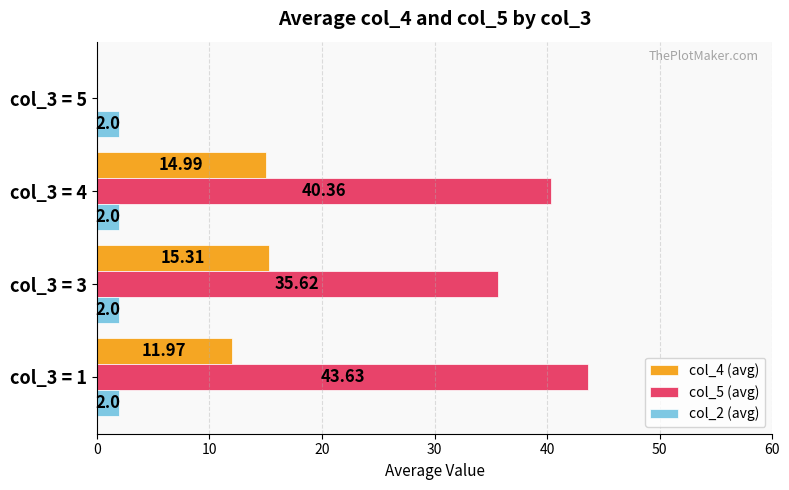

What is the sum of the col_5 (avg) values at col_3 = 4 and col_3 = 1?

84.0